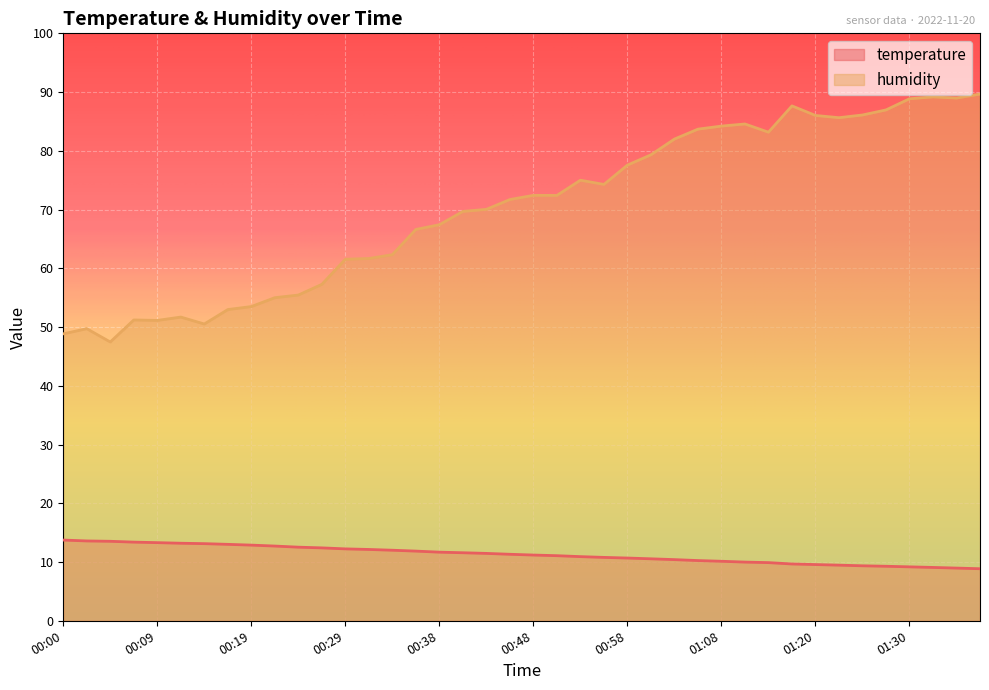

What is the value of the temperature point at the 8th from the left?

13.0